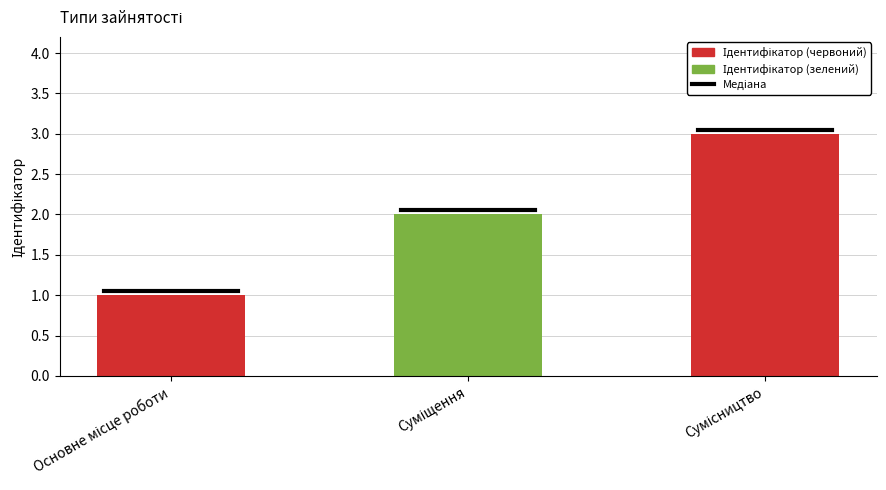

Does the chart contain any negative values?

No